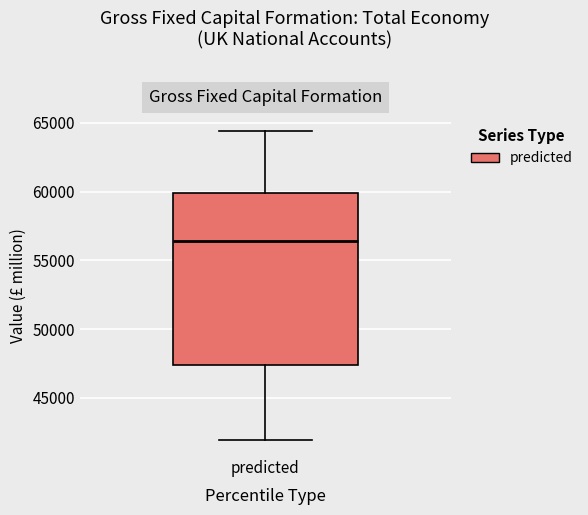

Transcribe this box plot: give where the median line is, the range the box spans, and where the two whiskers end, as read against the y-axis. The values are not printed on the chart, so give them approximately, as read against the axis.

median 56500, box 47500 to 60000, whiskers 42000 to 64500